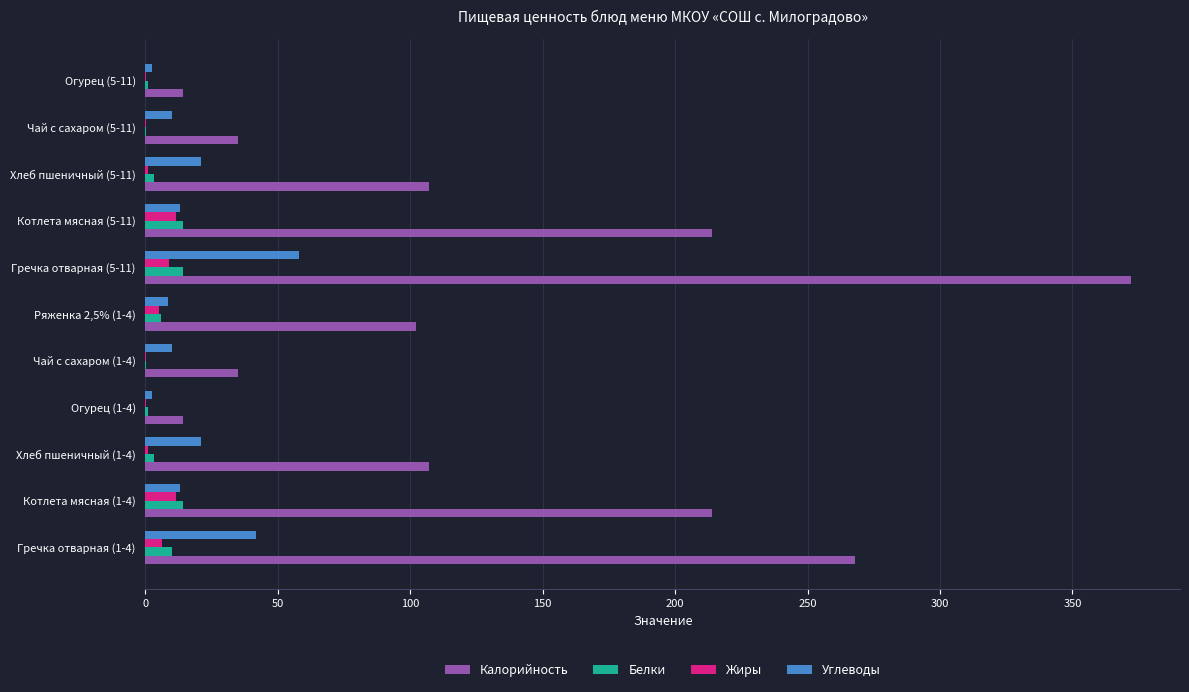

The value of Белки at Котлета мясная (5-11) is 14.2. True or false?

True